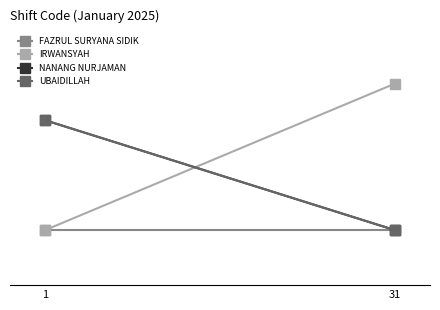

Count the IRWANSYAH values in the range 1 to 5.

2